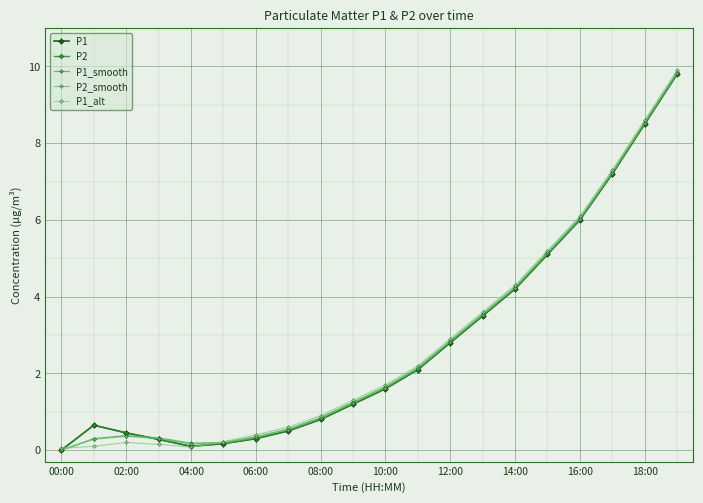

After their last crossing, which series has the higher values: P1_alt or P1?

P1_alt